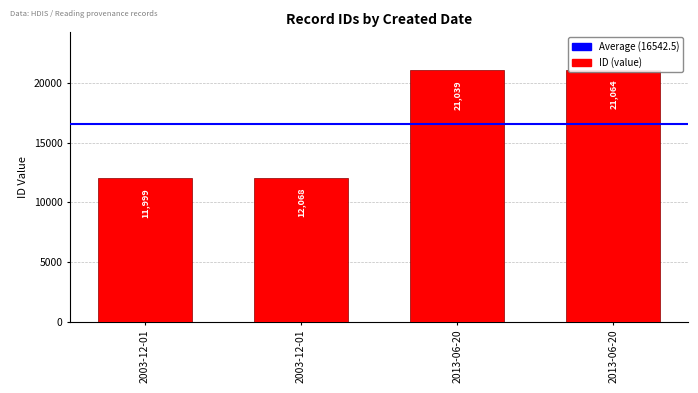

Which category has the lowest value across all series?

2003-12-01